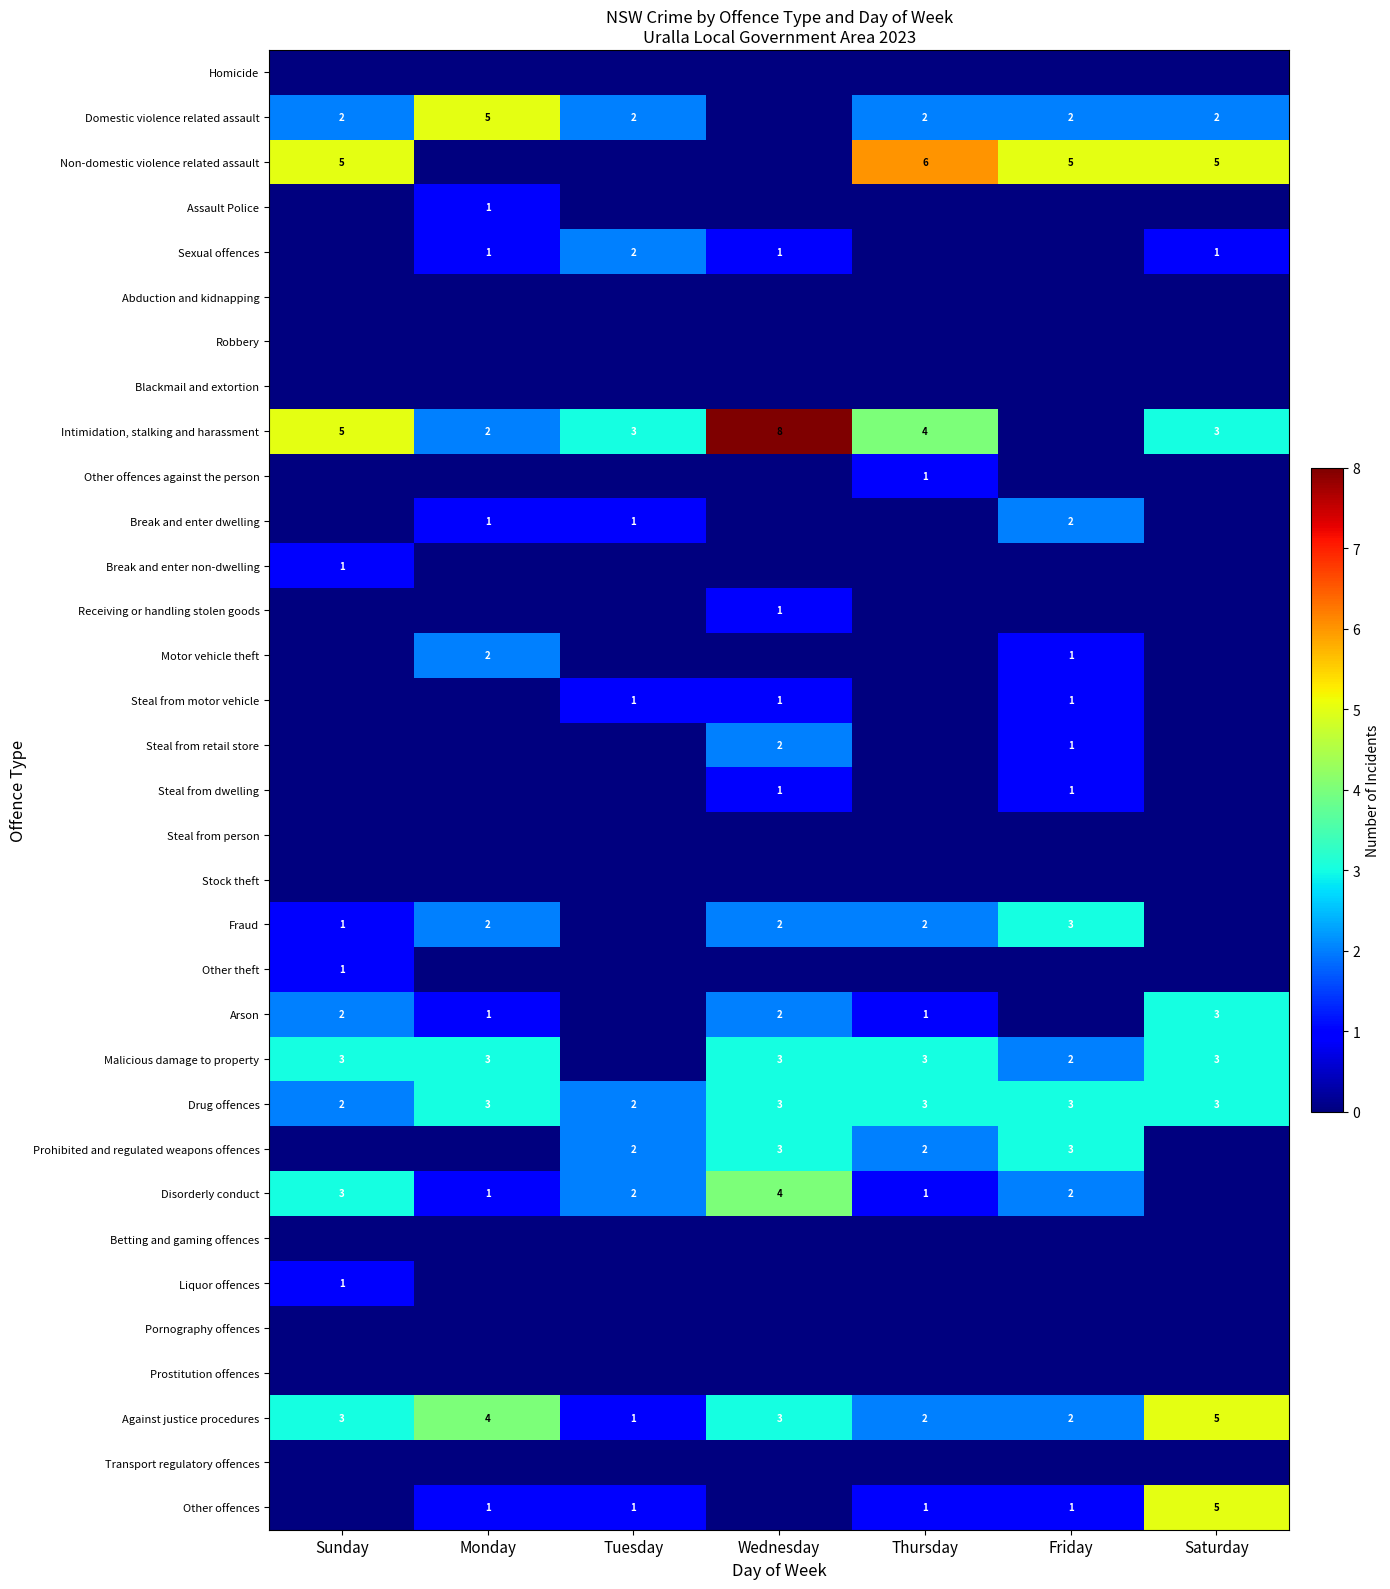

True or false: Prohibited and regulated weapons offences has a value of 2 at Thursday.

True